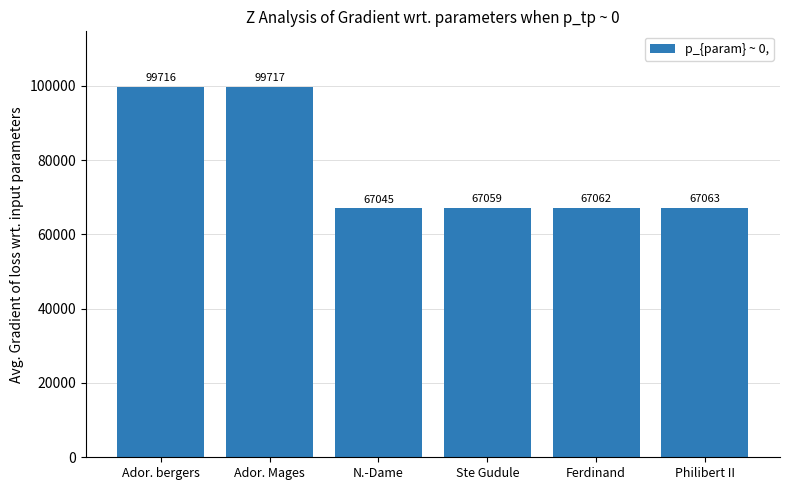

What is the label of the 6th bar from the right?

Ador. bergers